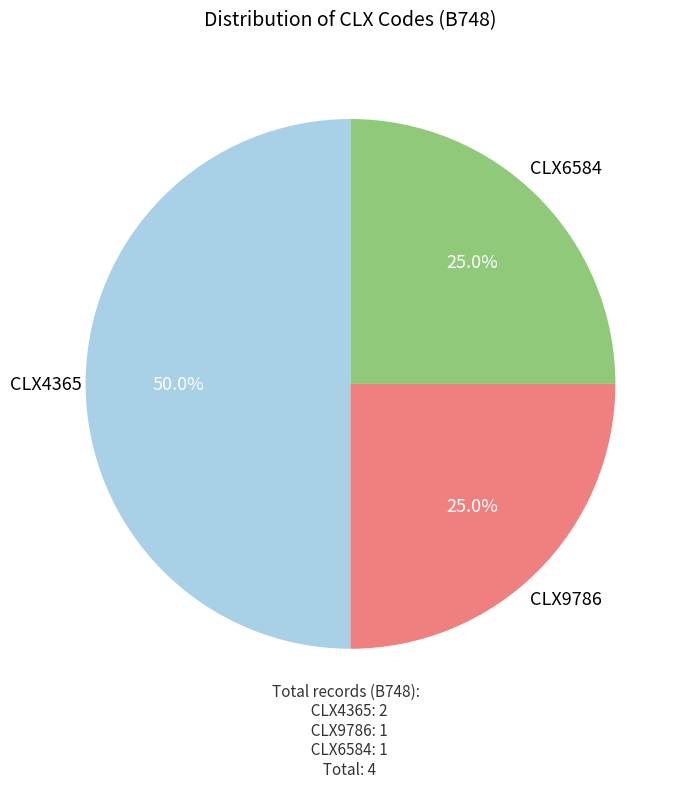

Count the number of slices in the pie.

3